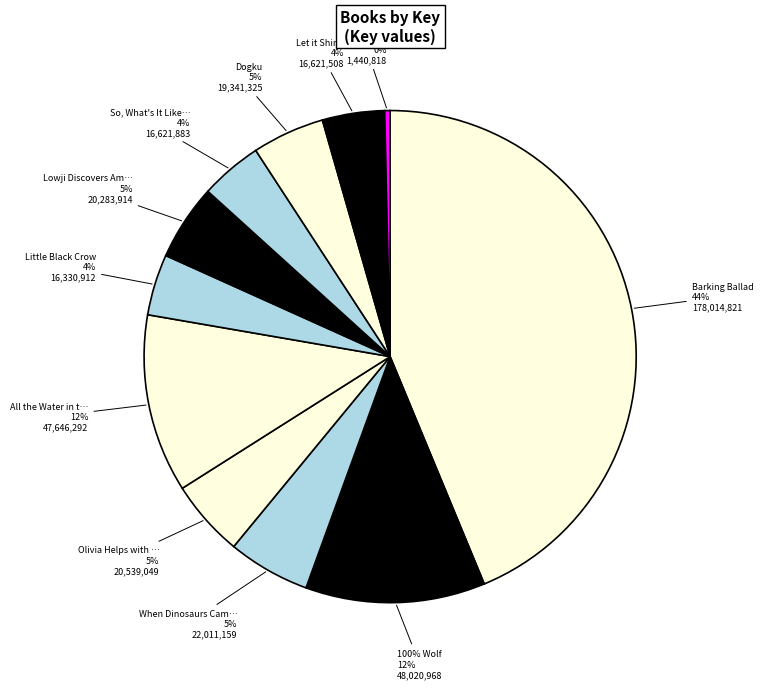

Which has a higher value, Let it Shine or Barking Ballad?

Barking Ballad